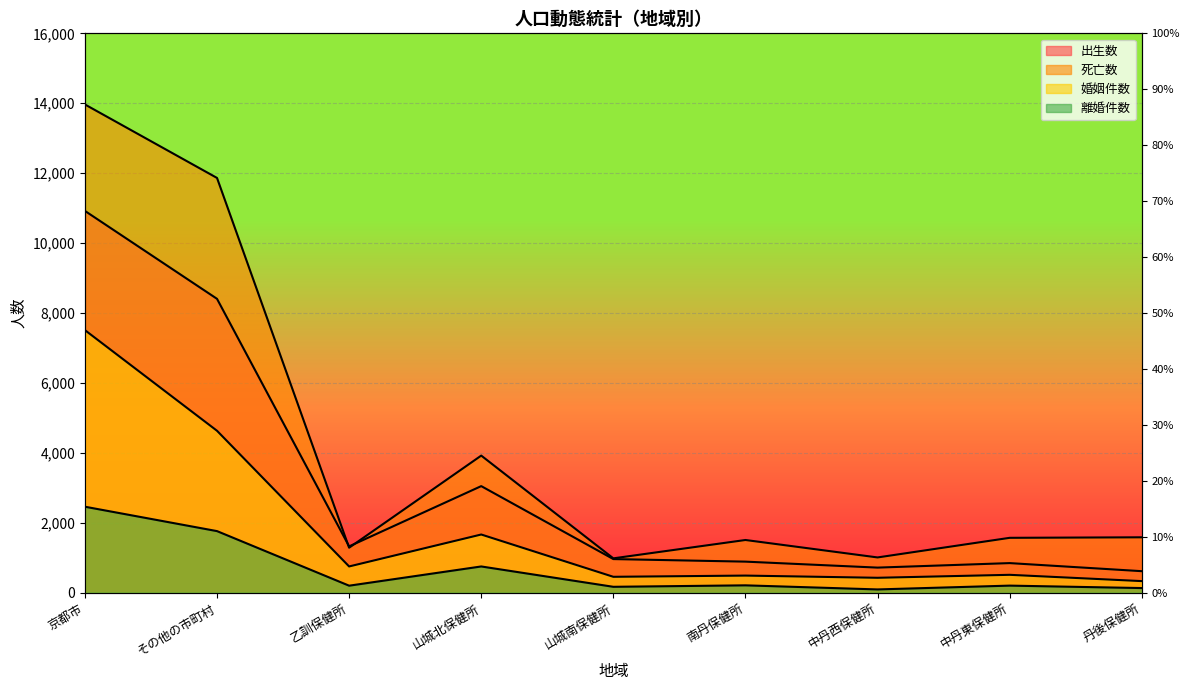

What is the difference between the maximum and minimum values in the 出生数 series?

10305